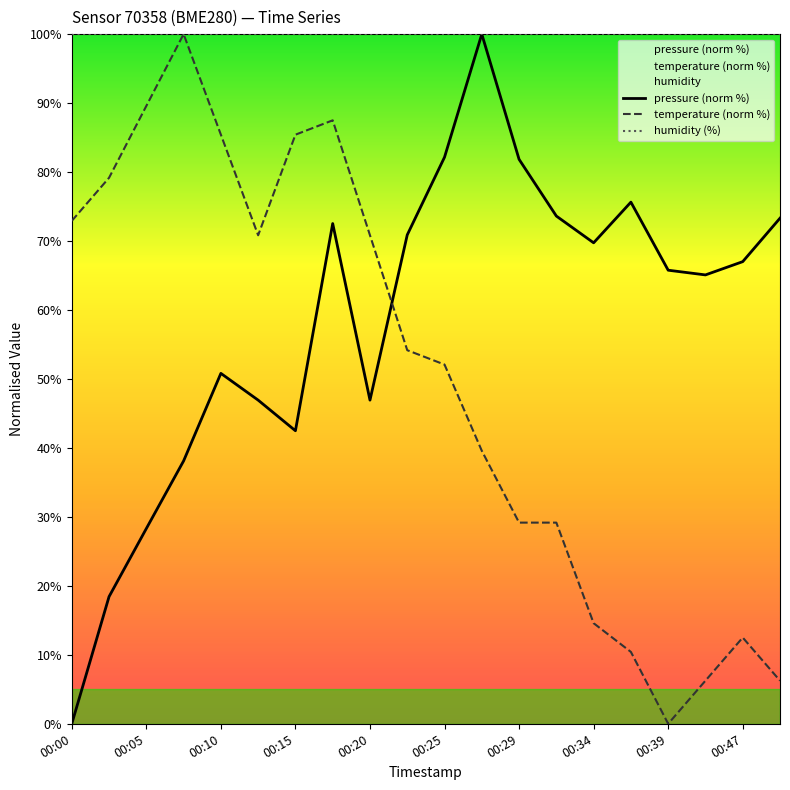

True or false: temperature (norm %) and humidity (%) cross at least once.

False